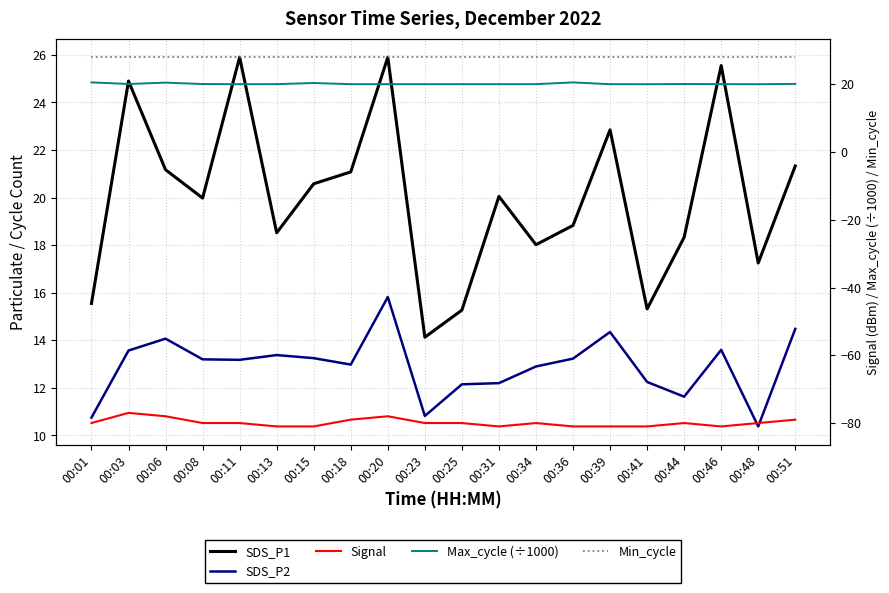

At which label is Min_cycle closest to 28?

00:01